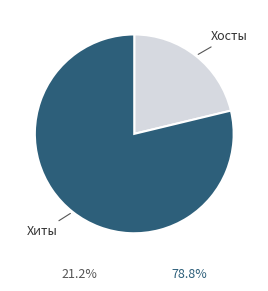

Rank the categories by value from highest to lowest.

Хиты, Хосты